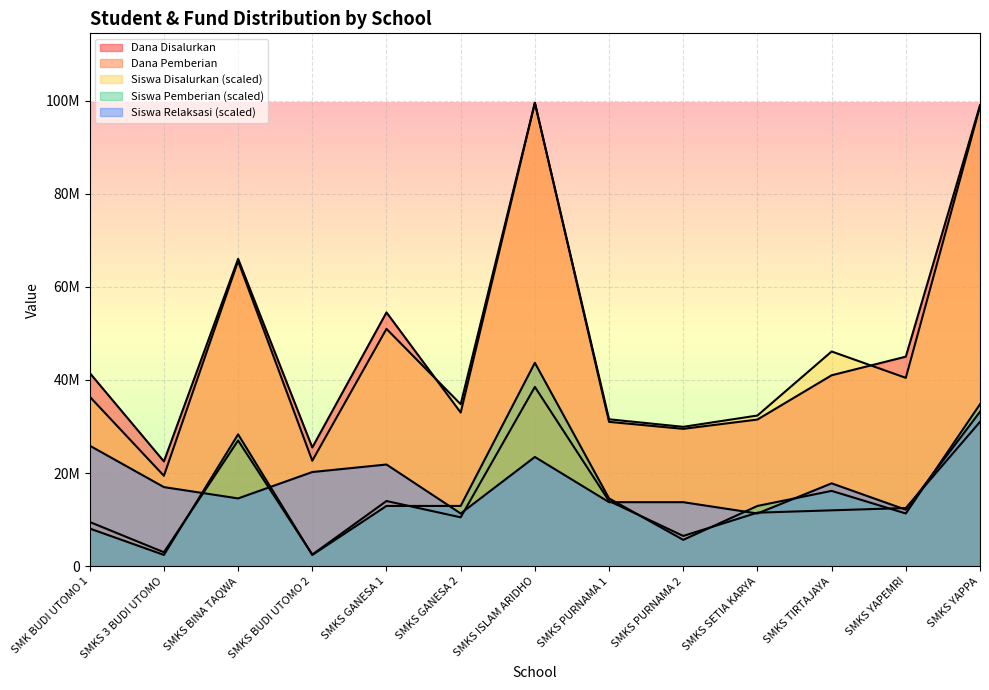

What is the difference between the maximum and minimum values in the Dana Disalurkan series?

77000000.0